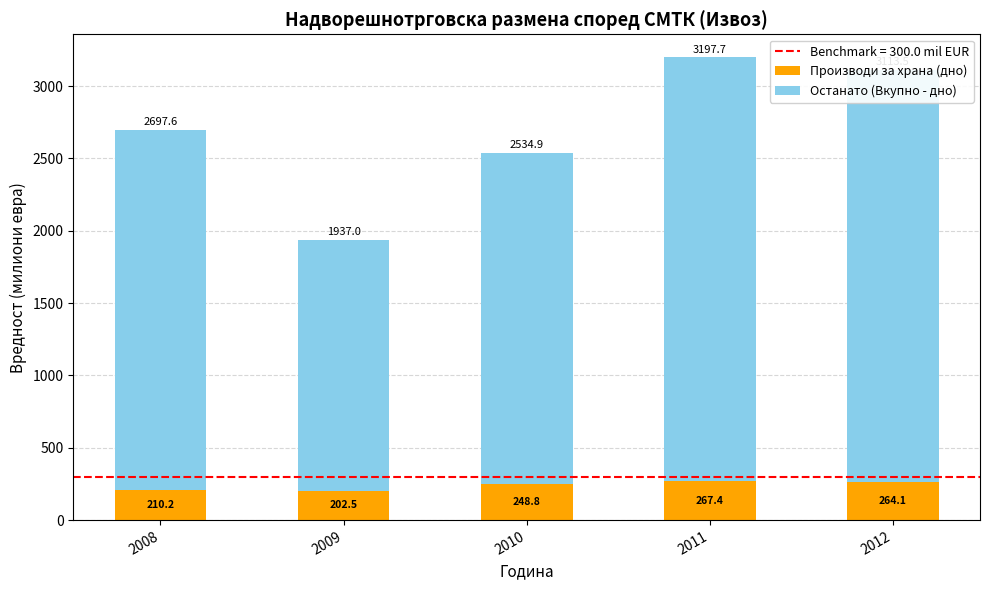

How many data points in Производи за храна (дно) are less than 248?

2